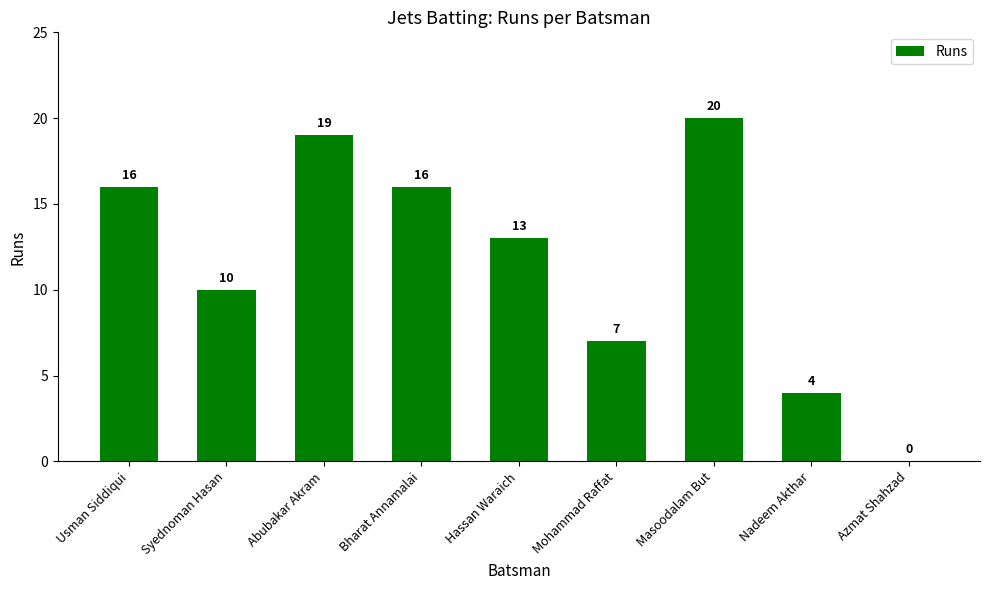

What is the sum of the values at Abubakar Akram and Azmat Shahzad?

19